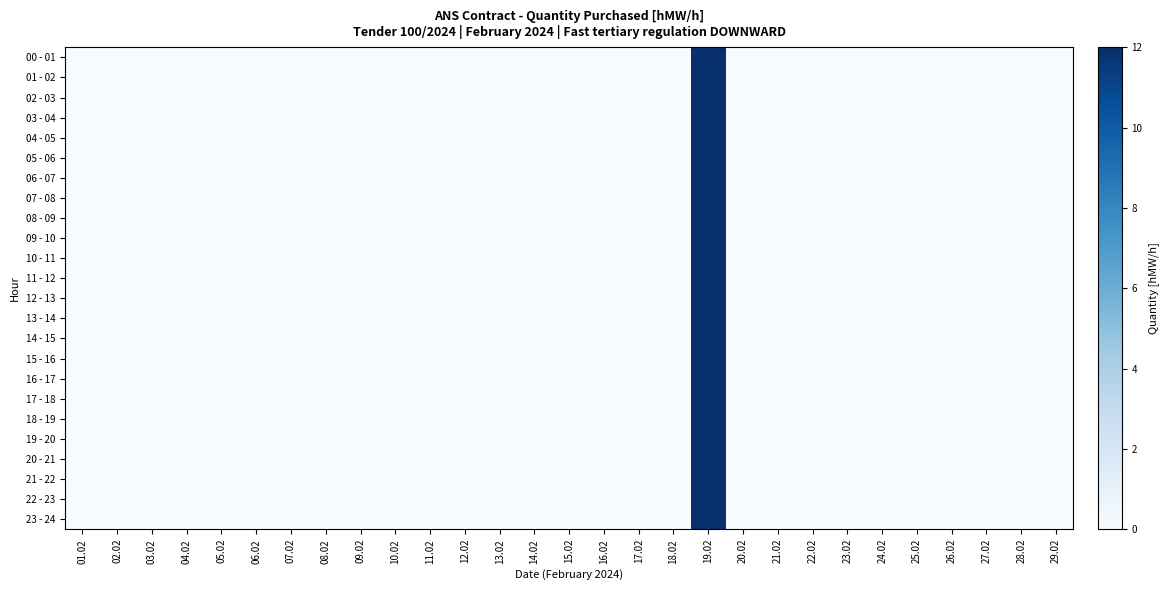

Reading right to left, transcribe all the data shown in this chart.

00 - 01: 29.02=0	28.02=0	27.02=0	26.02=0	25.02=0	24.02=0	23.02=0	22.02=0	21.02=0	20.02=0	19.02=12	18.02=0	17.02=0	16.02=0	15.02=0	14.02=0	13.02=0	12.02=0	11.02=0	10.02=0	09.02=0	08.02=0	07.02=0	06.02=0	05.02=0	04.02=0	03.02=0	02.02=0	01.02=0
01 - 02: 29.02=0	28.02=0	27.02=0	26.02=0	25.02=0	24.02=0	23.02=0	22.02=0	21.02=0	20.02=0	19.02=12	18.02=0	17.02=0	16.02=0	15.02=0	14.02=0	13.02=0	12.02=0	11.02=0	10.02=0	09.02=0	08.02=0	07.02=0	06.02=0	05.02=0	04.02=0	03.02=0	02.02=0	01.02=0
02 - 03: 29.02=0	28.02=0	27.02=0	26.02=0	25.02=0	24.02=0	23.02=0	22.02=0	21.02=0	20.02=0	19.02=12	18.02=0	17.02=0	16.02=0	15.02=0	14.02=0	13.02=0	12.02=0	11.02=0	10.02=0	09.02=0	08.02=0	07.02=0	06.02=0	05.02=0	04.02=0	03.02=0	02.02=0	01.02=0
03 - 04: 29.02=0	28.02=0	27.02=0	26.02=0	25.02=0	24.02=0	23.02=0	22.02=0	21.02=0	20.02=0	19.02=12	18.02=0	17.02=0	16.02=0	15.02=0	14.02=0	13.02=0	12.02=0	11.02=0	10.02=0	09.02=0	08.02=0	07.02=0	06.02=0	05.02=0	04.02=0	03.02=0	02.02=0	01.02=0
04 - 05: 29.02=0	28.02=0	27.02=0	26.02=0	25.02=0	24.02=0	23.02=0	22.02=0	21.02=0	20.02=0	19.02=12	18.02=0	17.02=0	16.02=0	15.02=0	14.02=0	13.02=0	12.02=0	11.02=0	10.02=0	09.02=0	08.02=0	07.02=0	06.02=0	05.02=0	04.02=0	03.02=0	02.02=0	01.02=0
05 - 06: 29.02=0	28.02=0	27.02=0	26.02=0	25.02=0	24.02=0	23.02=0	22.02=0	21.02=0	20.02=0	19.02=12	18.02=0	17.02=0	16.02=0	15.02=0	14.02=0	13.02=0	12.02=0	11.02=0	10.02=0	09.02=0	08.02=0	07.02=0	06.02=0	05.02=0	04.02=0	03.02=0	02.02=0	01.02=0
06 - 07: 29.02=0	28.02=0	27.02=0	26.02=0	25.02=0	24.02=0	23.02=0	22.02=0	21.02=0	20.02=0	19.02=12	18.02=0	17.02=0	16.02=0	15.02=0	14.02=0	13.02=0	12.02=0	11.02=0	10.02=0	09.02=0	08.02=0	07.02=0	06.02=0	05.02=0	04.02=0	03.02=0	02.02=0	01.02=0
07 - 08: 29.02=0	28.02=0	27.02=0	26.02=0	25.02=0	24.02=0	23.02=0	22.02=0	21.02=0	20.02=0	19.02=12	18.02=0	17.02=0	16.02=0	15.02=0	14.02=0	13.02=0	12.02=0	11.02=0	10.02=0	09.02=0	08.02=0	07.02=0	06.02=0	05.02=0	04.02=0	03.02=0	02.02=0	01.02=0
08 - 09: 29.02=0	28.02=0	27.02=0	26.02=0	25.02=0	24.02=0	23.02=0	22.02=0	21.02=0	20.02=0	19.02=12	18.02=0	17.02=0	16.02=0	15.02=0	14.02=0	13.02=0	12.02=0	11.02=0	10.02=0	09.02=0	08.02=0	07.02=0	06.02=0	05.02=0	04.02=0	03.02=0	02.02=0	01.02=0
09 - 10: 29.02=0	28.02=0	27.02=0	26.02=0	25.02=0	24.02=0	23.02=0	22.02=0	21.02=0	20.02=0	19.02=12	18.02=0	17.02=0	16.02=0	15.02=0	14.02=0	13.02=0	12.02=0	11.02=0	10.02=0	09.02=0	08.02=0	07.02=0	06.02=0	05.02=0	04.02=0	03.02=0	02.02=0	01.02=0
10 - 11: 29.02=0	28.02=0	27.02=0	26.02=0	25.02=0	24.02=0	23.02=0	22.02=0	21.02=0	20.02=0	19.02=12	18.02=0	17.02=0	16.02=0	15.02=0	14.02=0	13.02=0	12.02=0	11.02=0	10.02=0	09.02=0	08.02=0	07.02=0	06.02=0	05.02=0	04.02=0	03.02=0	02.02=0	01.02=0
11 - 12: 29.02=0	28.02=0	27.02=0	26.02=0	25.02=0	24.02=0	23.02=0	22.02=0	21.02=0	20.02=0	19.02=12	18.02=0	17.02=0	16.02=0	15.02=0	14.02=0	13.02=0	12.02=0	11.02=0	10.02=0	09.02=0	08.02=0	07.02=0	06.02=0	05.02=0	04.02=0	03.02=0	02.02=0	01.02=0
12 - 13: 29.02=0	28.02=0	27.02=0	26.02=0	25.02=0	24.02=0	23.02=0	22.02=0	21.02=0	20.02=0	19.02=12	18.02=0	17.02=0	16.02=0	15.02=0	14.02=0	13.02=0	12.02=0	11.02=0	10.02=0	09.02=0	08.02=0	07.02=0	06.02=0	05.02=0	04.02=0	03.02=0	02.02=0	01.02=0
13 - 14: 29.02=0	28.02=0	27.02=0	26.02=0	25.02=0	24.02=0	23.02=0	22.02=0	21.02=0	20.02=0	19.02=12	18.02=0	17.02=0	16.02=0	15.02=0	14.02=0	13.02=0	12.02=0	11.02=0	10.02=0	09.02=0	08.02=0	07.02=0	06.02=0	05.02=0	04.02=0	03.02=0	02.02=0	01.02=0
14 - 15: 29.02=0	28.02=0	27.02=0	26.02=0	25.02=0	24.02=0	23.02=0	22.02=0	21.02=0	20.02=0	19.02=12	18.02=0	17.02=0	16.02=0	15.02=0	14.02=0	13.02=0	12.02=0	11.02=0	10.02=0	09.02=0	08.02=0	07.02=0	06.02=0	05.02=0	04.02=0	03.02=0	02.02=0	01.02=0
15 - 16: 29.02=0	28.02=0	27.02=0	26.02=0	25.02=0	24.02=0	23.02=0	22.02=0	21.02=0	20.02=0	19.02=12	18.02=0	17.02=0	16.02=0	15.02=0	14.02=0	13.02=0	12.02=0	11.02=0	10.02=0	09.02=0	08.02=0	07.02=0	06.02=0	05.02=0	04.02=0	03.02=0	02.02=0	01.02=0
16 - 17: 29.02=0	28.02=0	27.02=0	26.02=0	25.02=0	24.02=0	23.02=0	22.02=0	21.02=0	20.02=0	19.02=12	18.02=0	17.02=0	16.02=0	15.02=0	14.02=0	13.02=0	12.02=0	11.02=0	10.02=0	09.02=0	08.02=0	07.02=0	06.02=0	05.02=0	04.02=0	03.02=0	02.02=0	01.02=0
17 - 18: 29.02=0	28.02=0	27.02=0	26.02=0	25.02=0	24.02=0	23.02=0	22.02=0	21.02=0	20.02=0	19.02=12	18.02=0	17.02=0	16.02=0	15.02=0	14.02=0	13.02=0	12.02=0	11.02=0	10.02=0	09.02=0	08.02=0	07.02=0	06.02=0	05.02=0	04.02=0	03.02=0	02.02=0	01.02=0
18 - 19: 29.02=0	28.02=0	27.02=0	26.02=0	25.02=0	24.02=0	23.02=0	22.02=0	21.02=0	20.02=0	19.02=12	18.02=0	17.02=0	16.02=0	15.02=0	14.02=0	13.02=0	12.02=0	11.02=0	10.02=0	09.02=0	08.02=0	07.02=0	06.02=0	05.02=0	04.02=0	03.02=0	02.02=0	01.02=0
19 - 20: 29.02=0	28.02=0	27.02=0	26.02=0	25.02=0	24.02=0	23.02=0	22.02=0	21.02=0	20.02=0	19.02=12	18.02=0	17.02=0	16.02=0	15.02=0	14.02=0	13.02=0	12.02=0	11.02=0	10.02=0	09.02=0	08.02=0	07.02=0	06.02=0	05.02=0	04.02=0	03.02=0	02.02=0	01.02=0
20 - 21: 29.02=0	28.02=0	27.02=0	26.02=0	25.02=0	24.02=0	23.02=0	22.02=0	21.02=0	20.02=0	19.02=12	18.02=0	17.02=0	16.02=0	15.02=0	14.02=0	13.02=0	12.02=0	11.02=0	10.02=0	09.02=0	08.02=0	07.02=0	06.02=0	05.02=0	04.02=0	03.02=0	02.02=0	01.02=0
21 - 22: 29.02=0	28.02=0	27.02=0	26.02=0	25.02=0	24.02=0	23.02=0	22.02=0	21.02=0	20.02=0	19.02=12	18.02=0	17.02=0	16.02=0	15.02=0	14.02=0	13.02=0	12.02=0	11.02=0	10.02=0	09.02=0	08.02=0	07.02=0	06.02=0	05.02=0	04.02=0	03.02=0	02.02=0	01.02=0
22 - 23: 29.02=0	28.02=0	27.02=0	26.02=0	25.02=0	24.02=0	23.02=0	22.02=0	21.02=0	20.02=0	19.02=12	18.02=0	17.02=0	16.02=0	15.02=0	14.02=0	13.02=0	12.02=0	11.02=0	10.02=0	09.02=0	08.02=0	07.02=0	06.02=0	05.02=0	04.02=0	03.02=0	02.02=0	01.02=0
23 - 24: 29.02=0	28.02=0	27.02=0	26.02=0	25.02=0	24.02=0	23.02=0	22.02=0	21.02=0	20.02=0	19.02=12	18.02=0	17.02=0	16.02=0	15.02=0	14.02=0	13.02=0	12.02=0	11.02=0	10.02=0	09.02=0	08.02=0	07.02=0	06.02=0	05.02=0	04.02=0	03.02=0	02.02=0	01.02=0